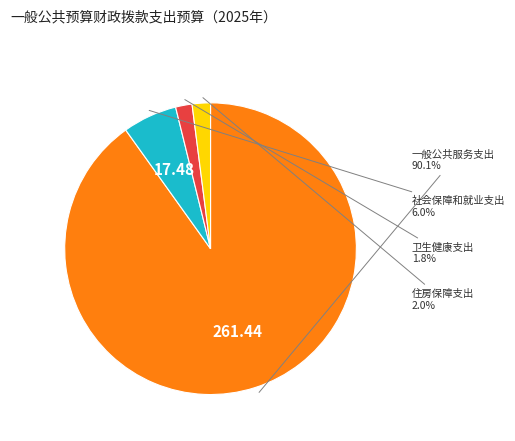

Count the number of slices in the pie.

4